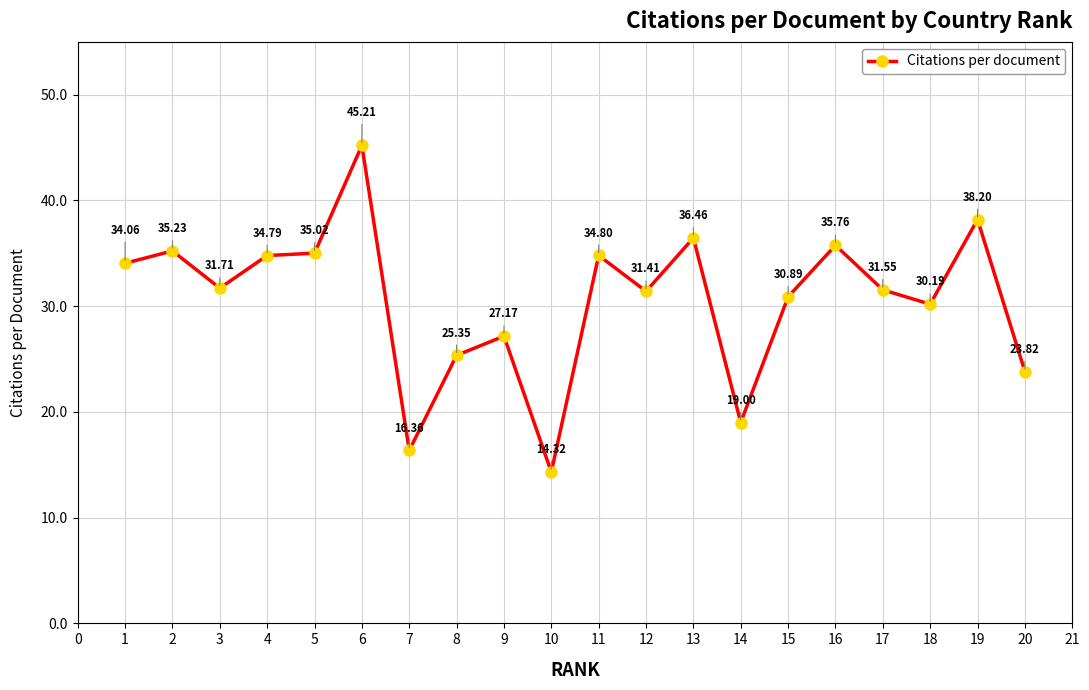

Count the number of values greater than 31.

12